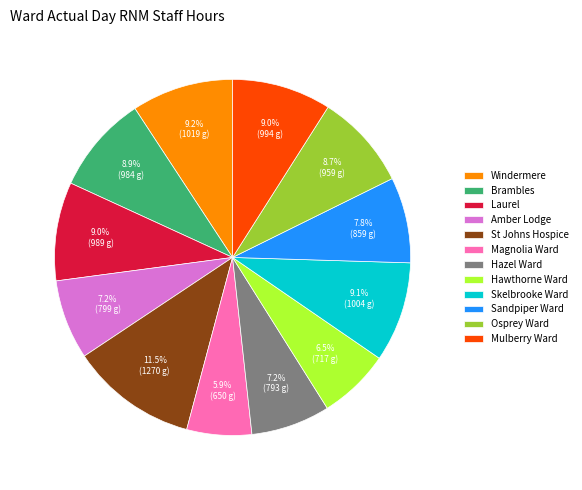

To the nearest percent, what is the difference between the largest and smallest slice percentages?

6%